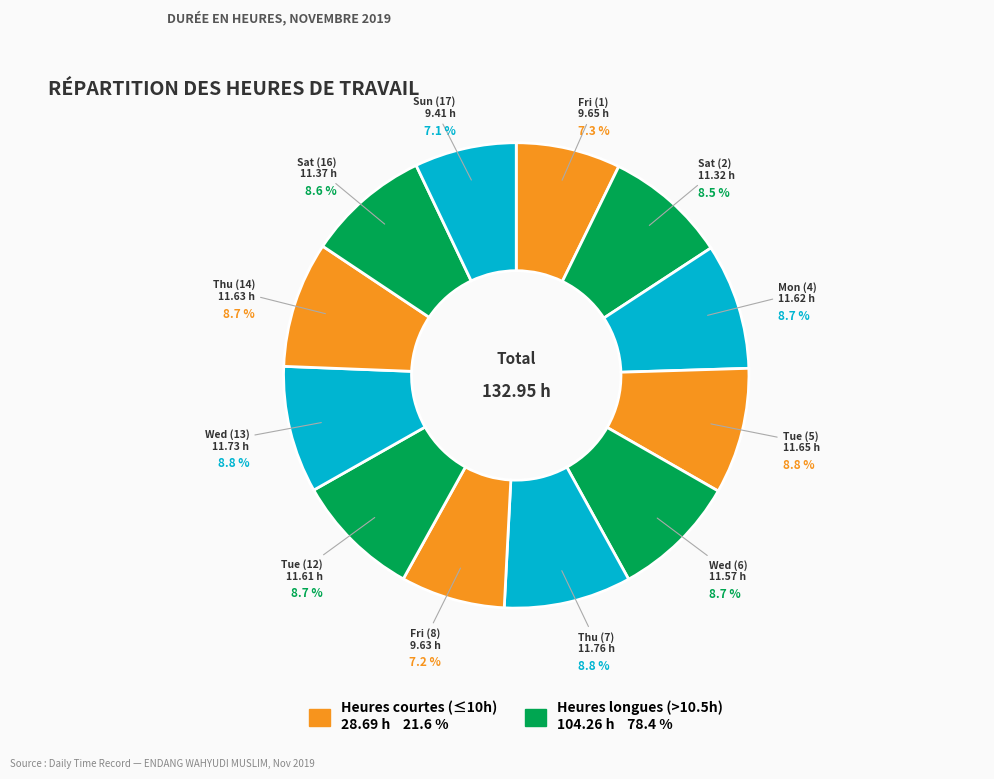

To the nearest percent, what is the average slice percentage?

8%